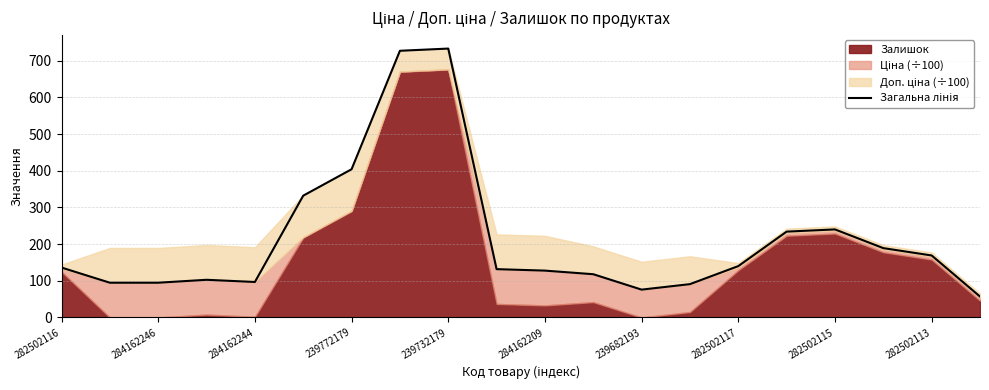

Between 16 and 284162209, which is larger?

284162209